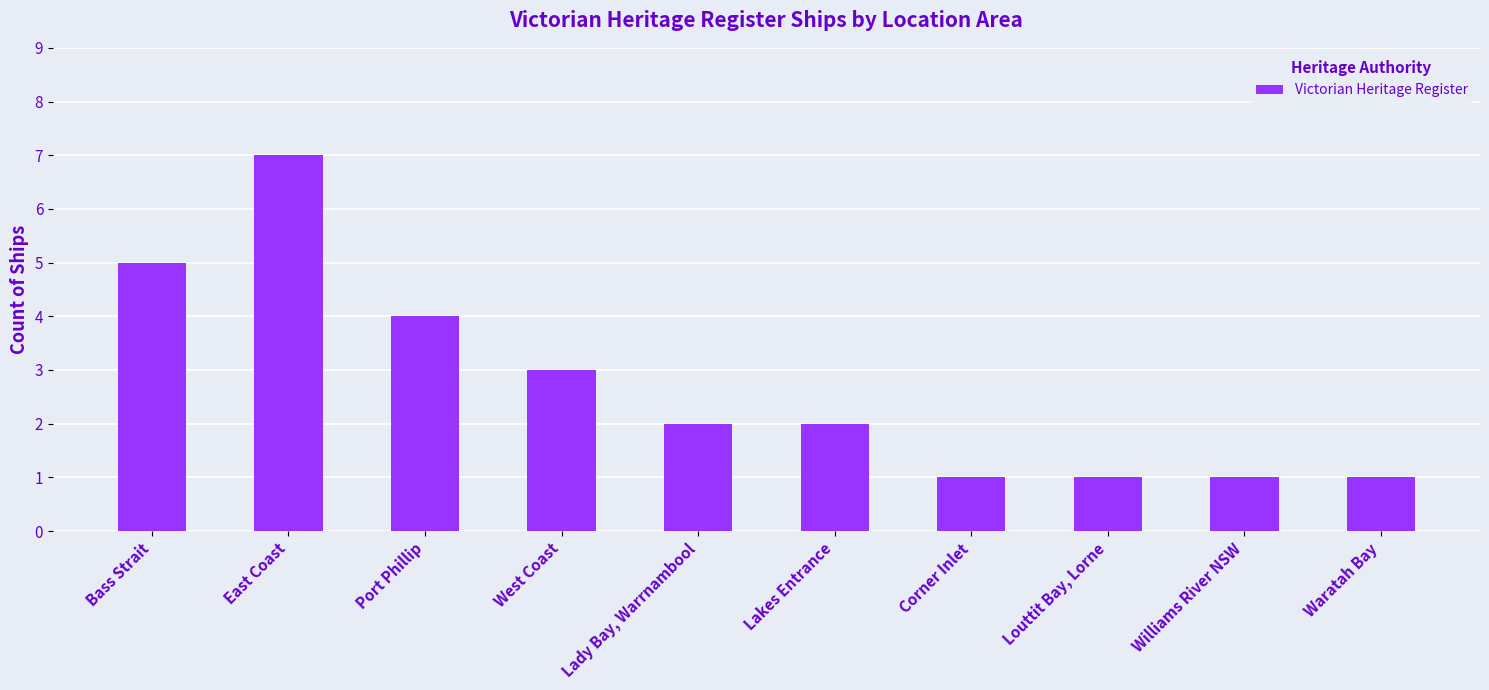

What is the change in value from Bass Strait to Corner Inlet?

-4